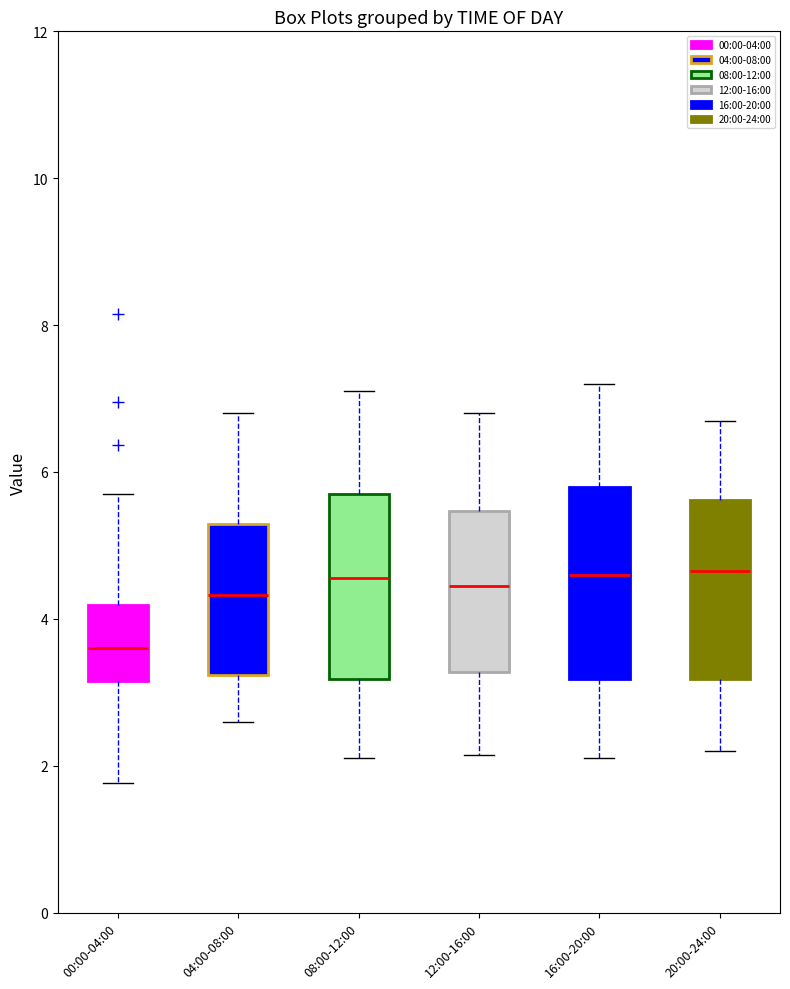

Where is the upper edge of the box for 00:00-04:00 on the y-axis? The values are not printed on the chart, so give them approximately, as read against the axis.

4.2